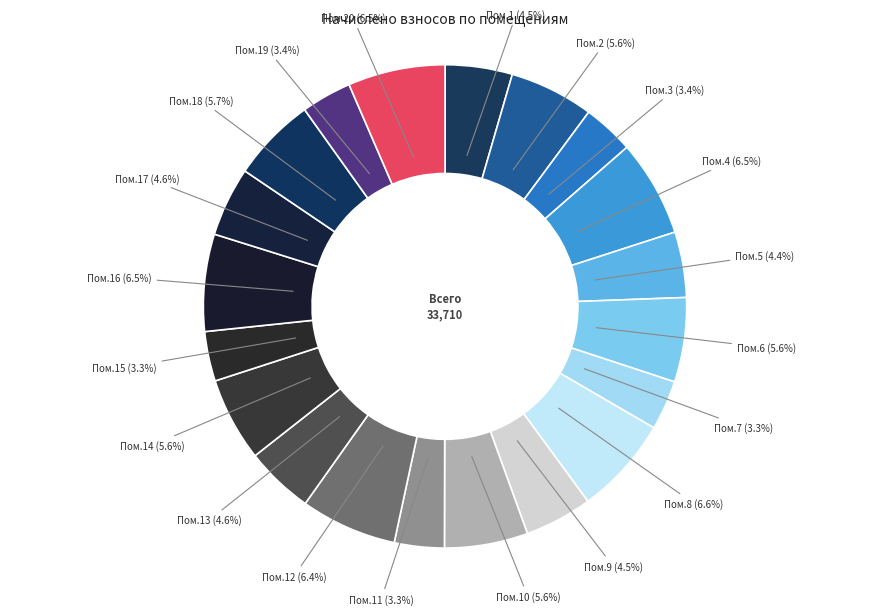

To the nearest percent, what is the average slice percentage?

5%